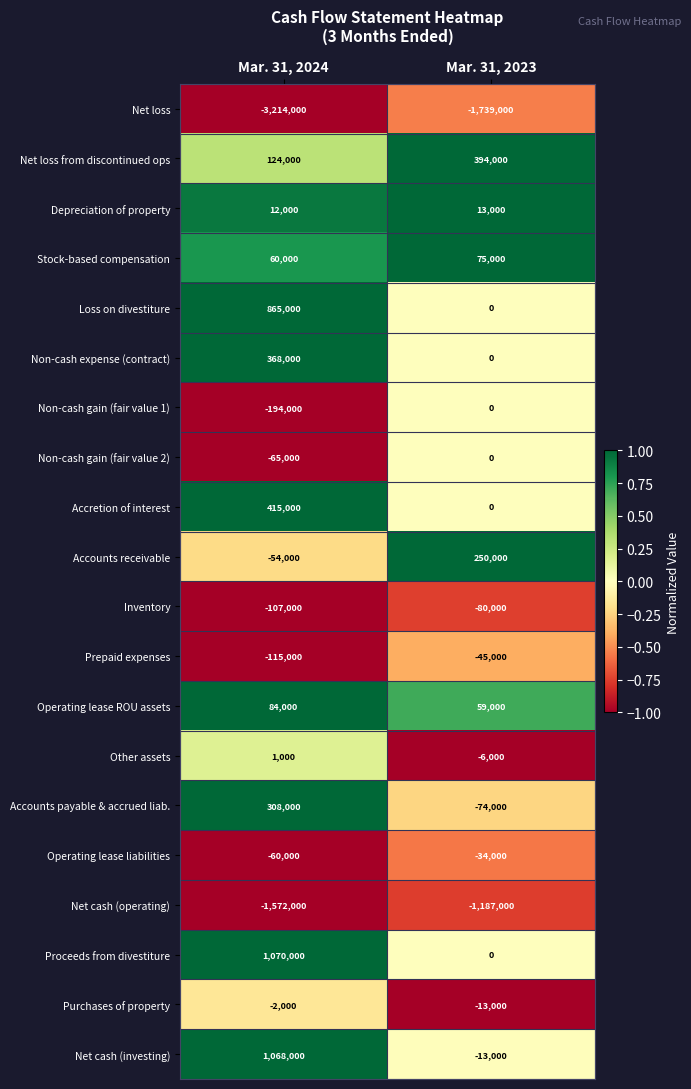

Is it true that Operating lease ROU assets equals 59000 at Mar. 31, 2023?

True